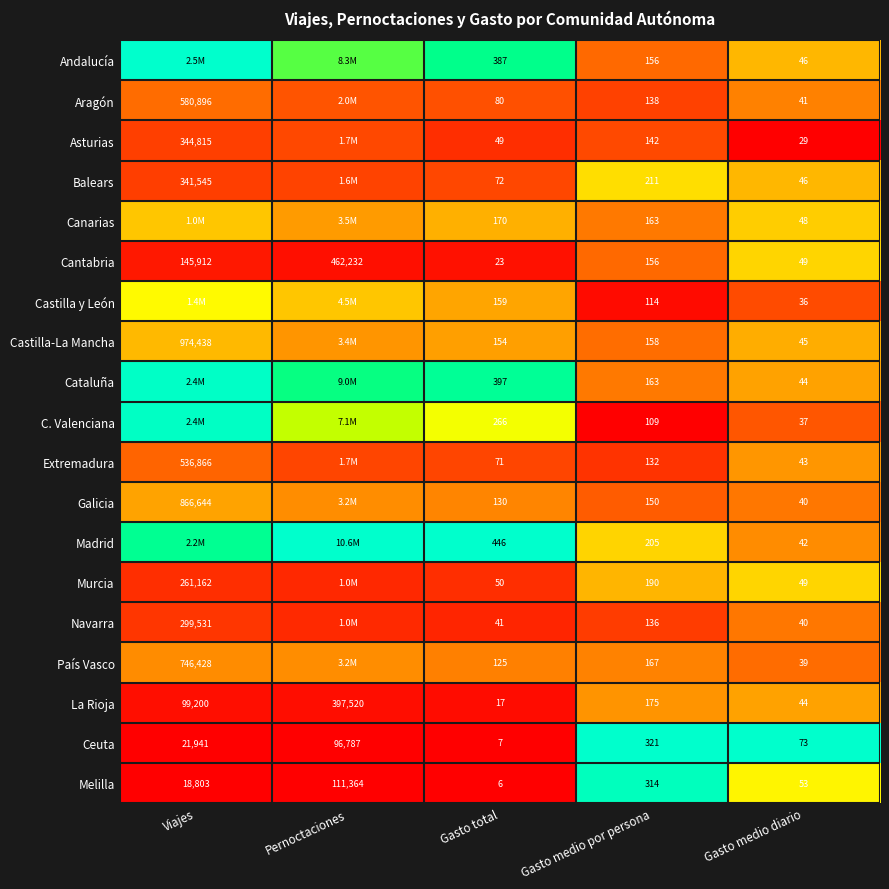

List the labels in order of La Rioja value, smallest first.

Gasto total, Gasto medio diario, Gasto medio por persona, Viajes, Pernoctaciones